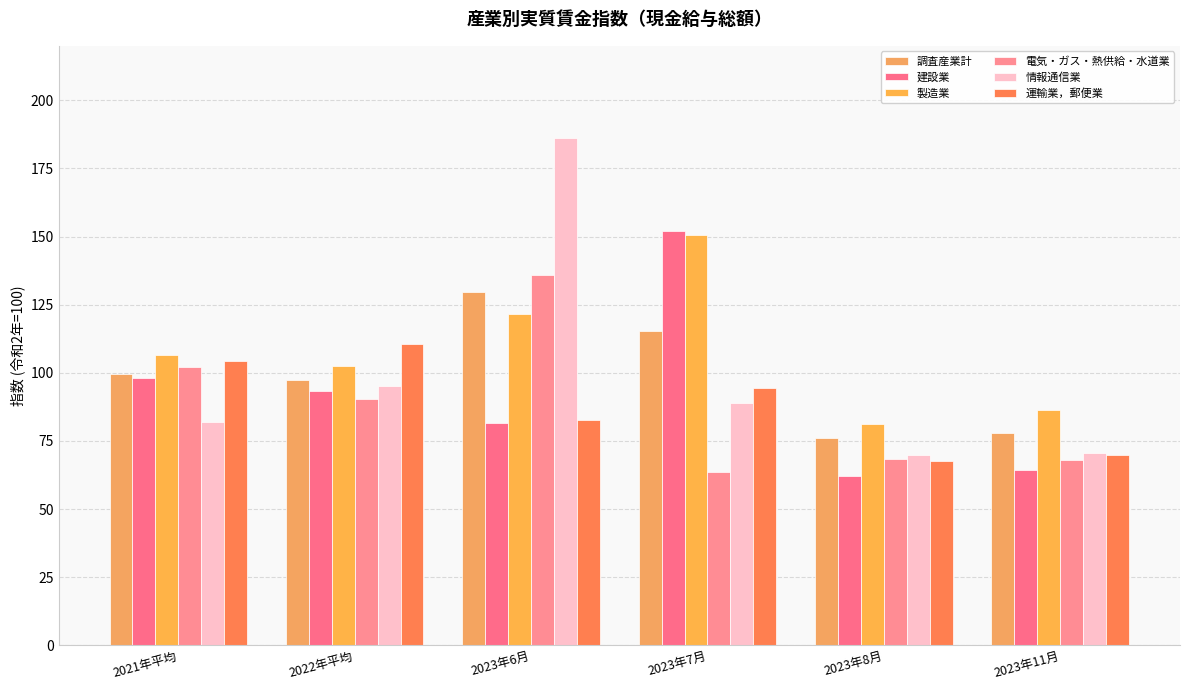

Rank the categories by 製造業 value from highest to lowest.

2023年7月, 2023年6月, 2021年平均, 2022年平均, 2023年11月, 2023年8月